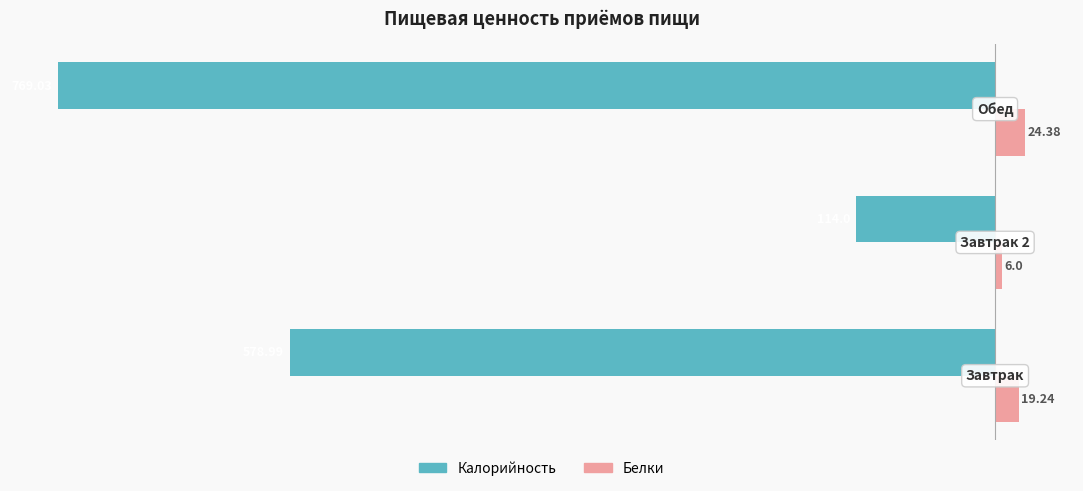

Which series has the largest total across all categories?

Белки